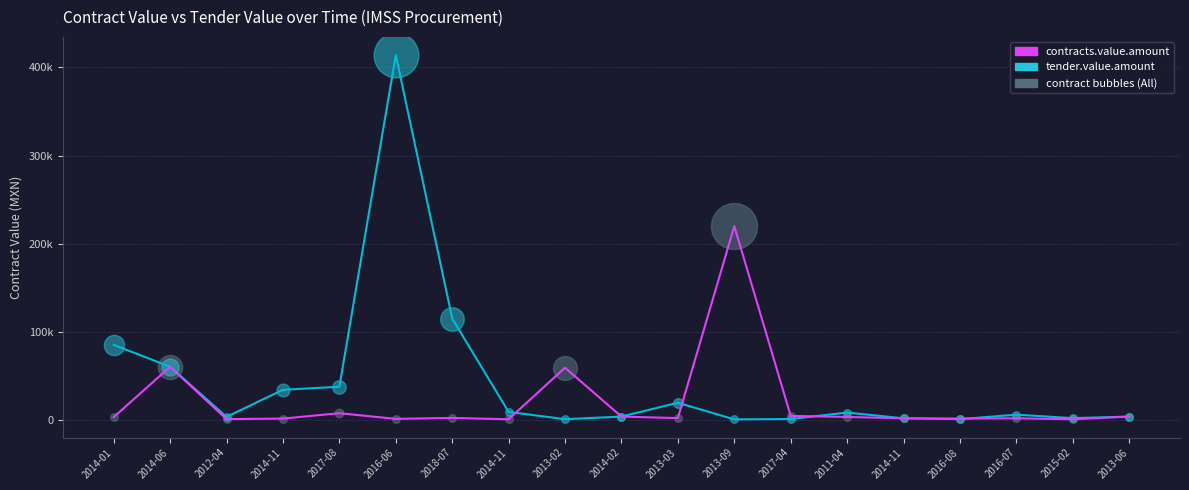

Is this an area chart (filled region under the line)?

No